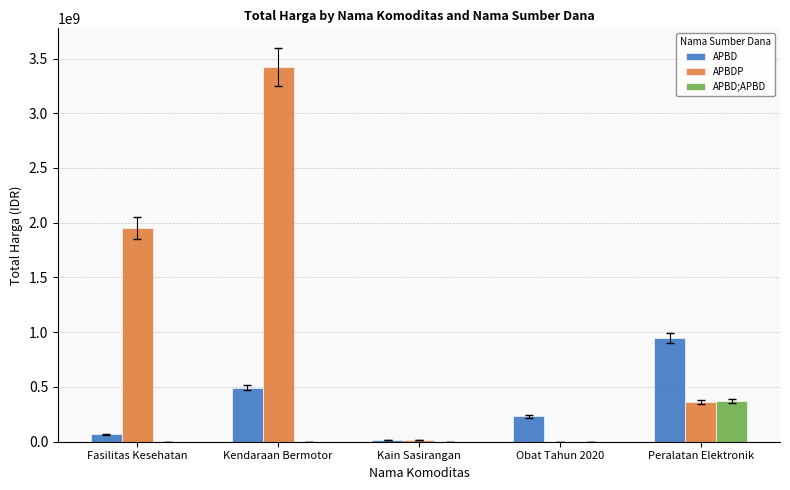

What is the greatest value displayed?

3424562000